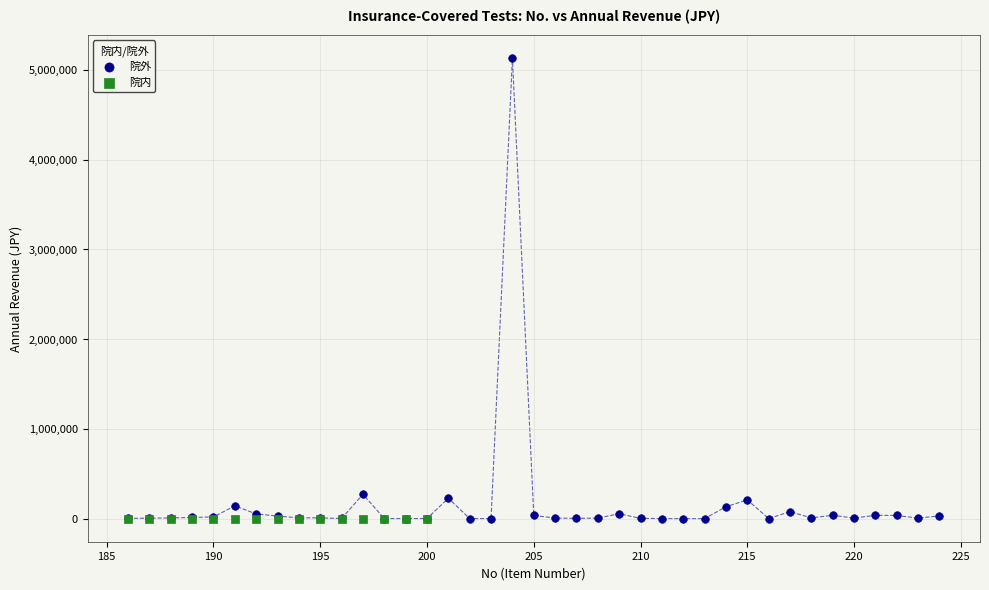

Which series contains the highest Y value?

院外